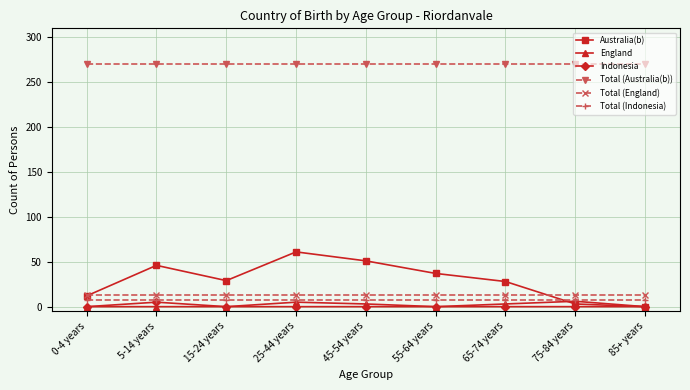

What is the total value across all series at 45-54 years?

344